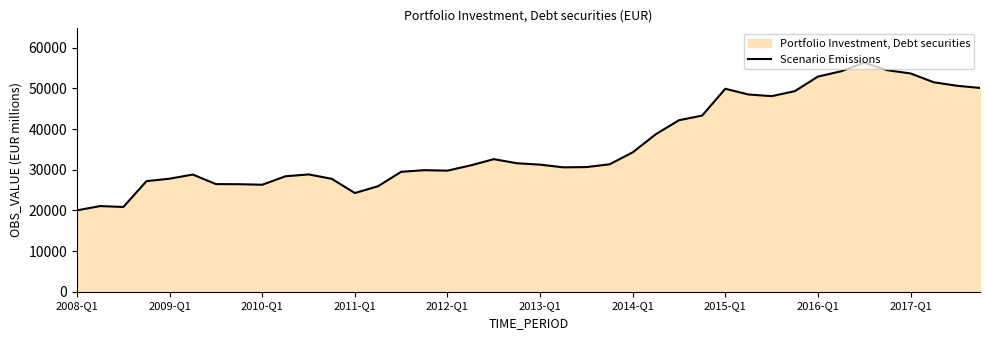

Count the number of values greater than 31250.

20